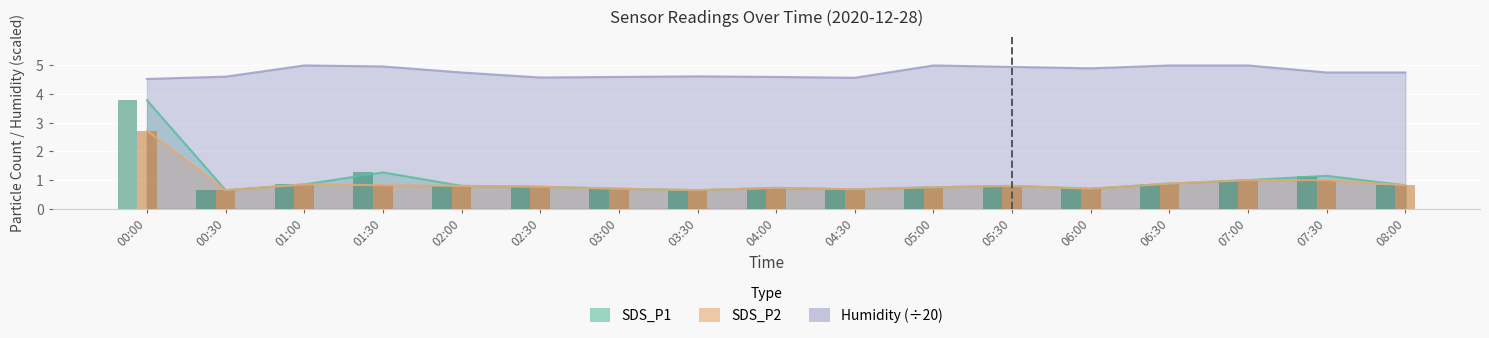

True or false: SDS_P2 has a value of 0.8 at 05:00.

True